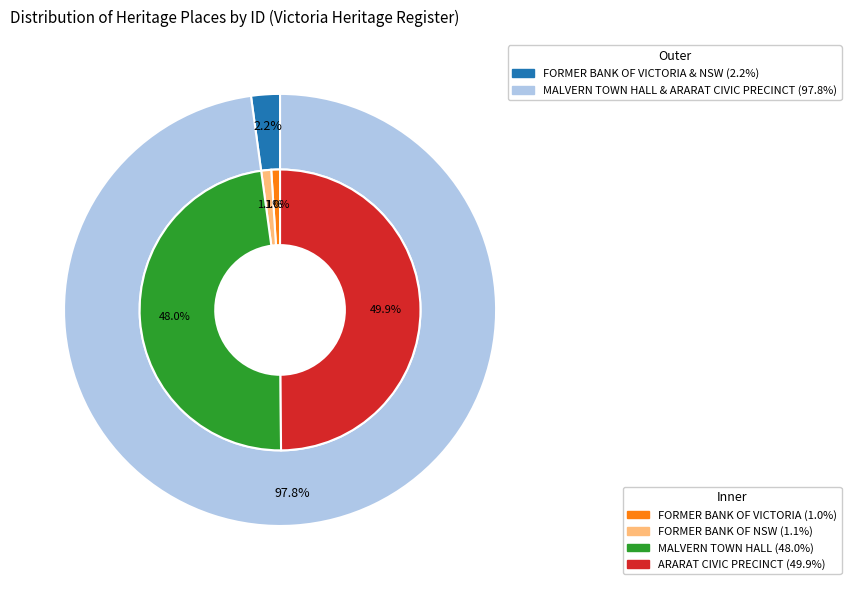

Is MALVERN TOWN HALL the majority of the pie?

No